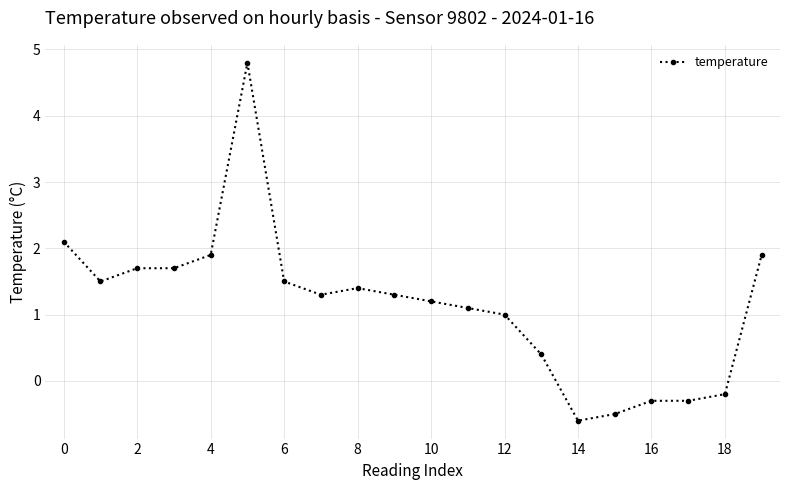

What is the value of the 11th point from the left?

1.2